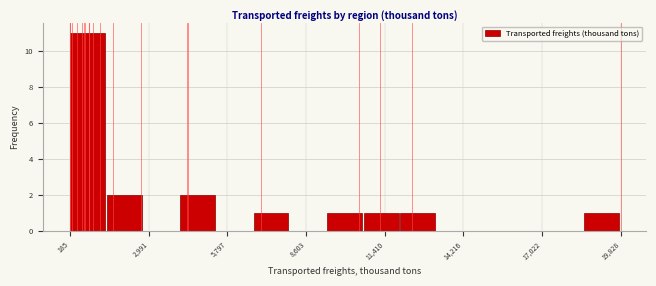

Around what value on the x-axis is the tallest bar? Give the approximate position of its centre, as read against the axis.

1000